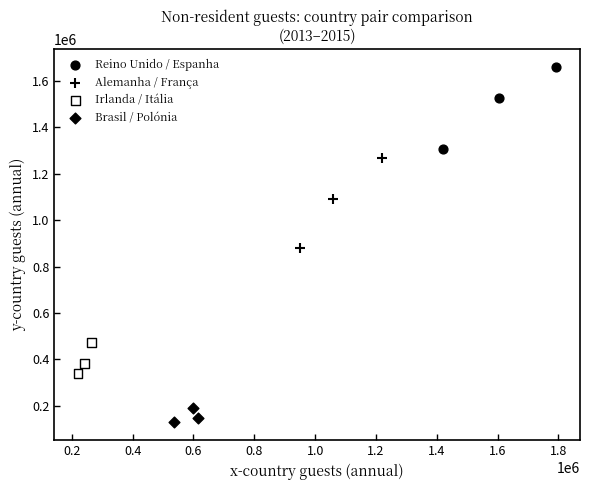

Which series has the largest Y range (max minus min)?

Alemanha / França